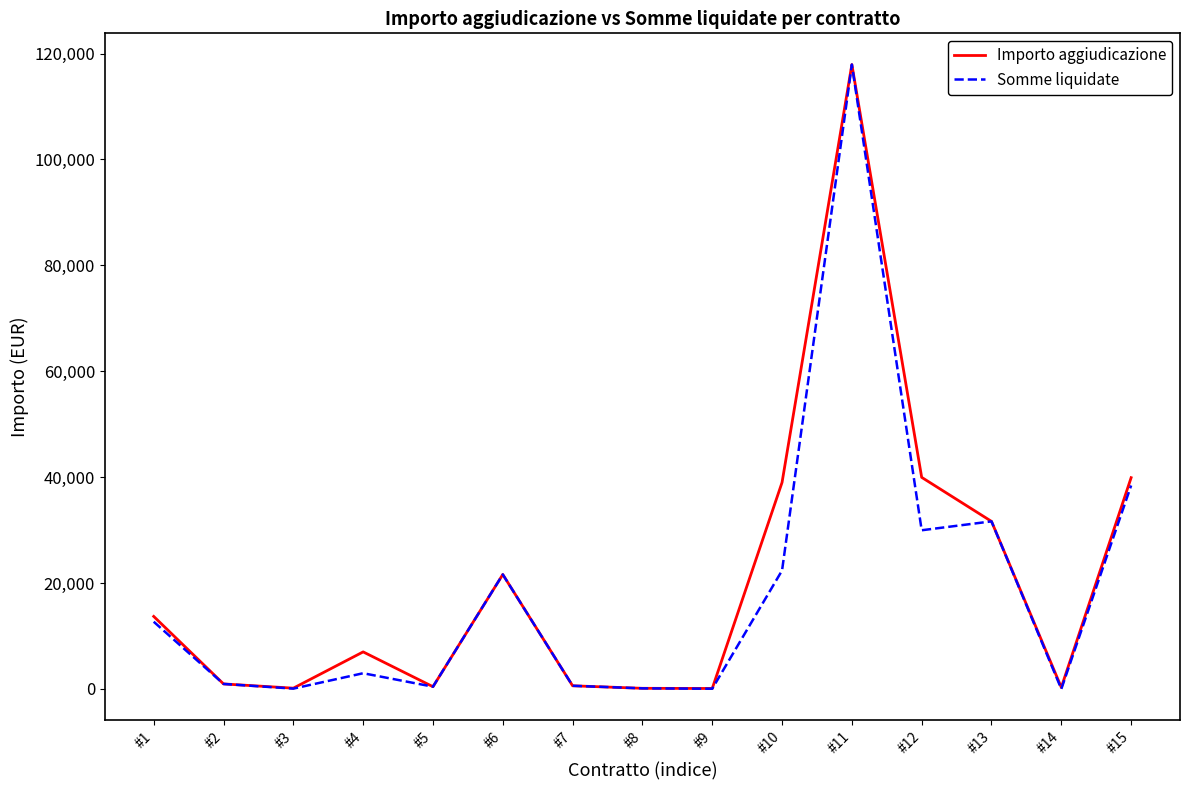

Between #11 and #13, which series saw the biggest shift?

Importo aggiudicazione